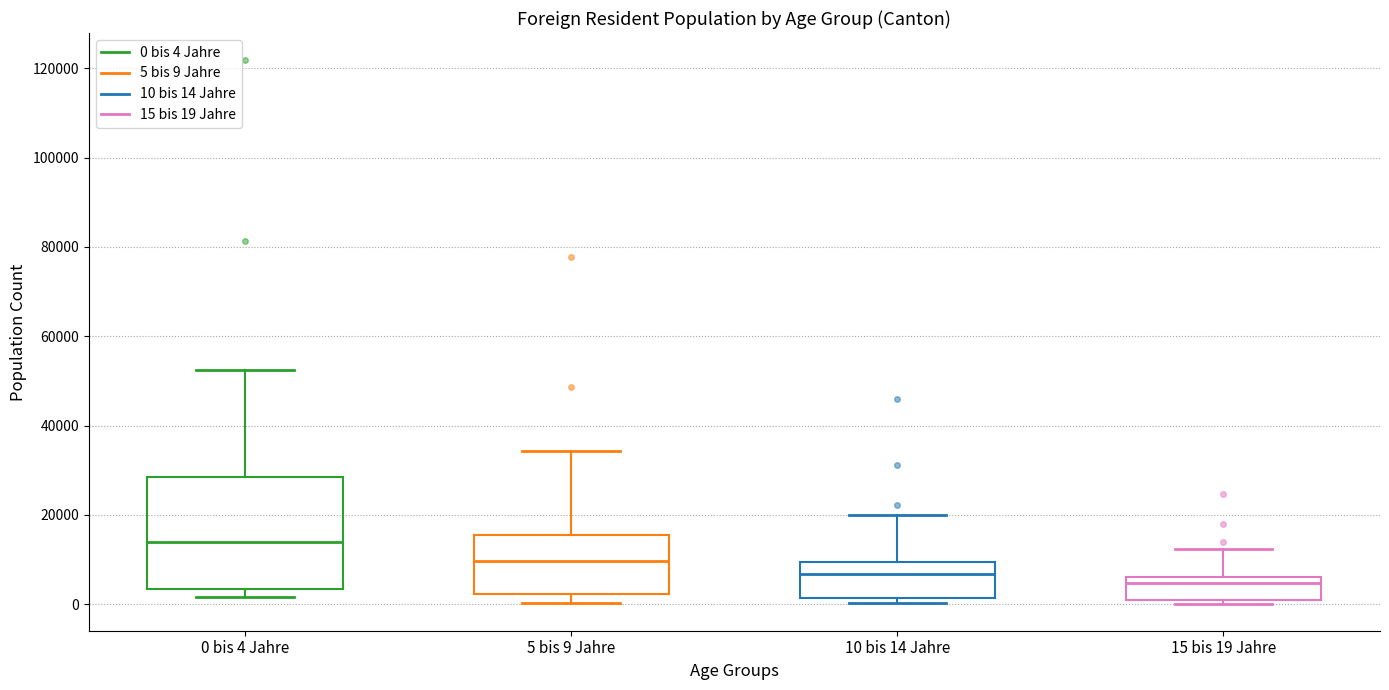

Reading left to right, transcribe this box plot: for each box, give where its median line is, the range the box spans, and where its two whiskers end, as read against the y-axis. The values are not printed on the chart, so give them approximately, as read against the axis.

0 bis 4 Jahre: median 14000, box 4000 to 28000, whiskers 2000 to 52000
5 bis 9 Jahre: median 10000, box 2000 to 16000, whiskers 0 to 34000
10 bis 14 Jahre: median 6000, box 2000 to 10000, whiskers 0 to 20000
15 bis 19 Jahre: median 4000, box 2000 to 6000, whiskers 0 to 12000